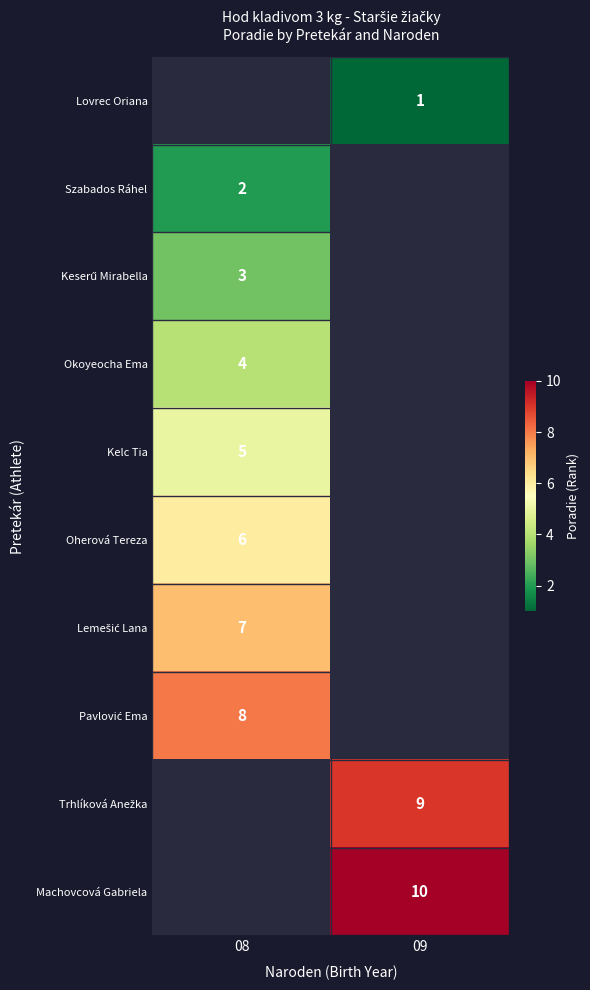

The value of Okoyeocha Ema at 08 is 4. True or false?

True